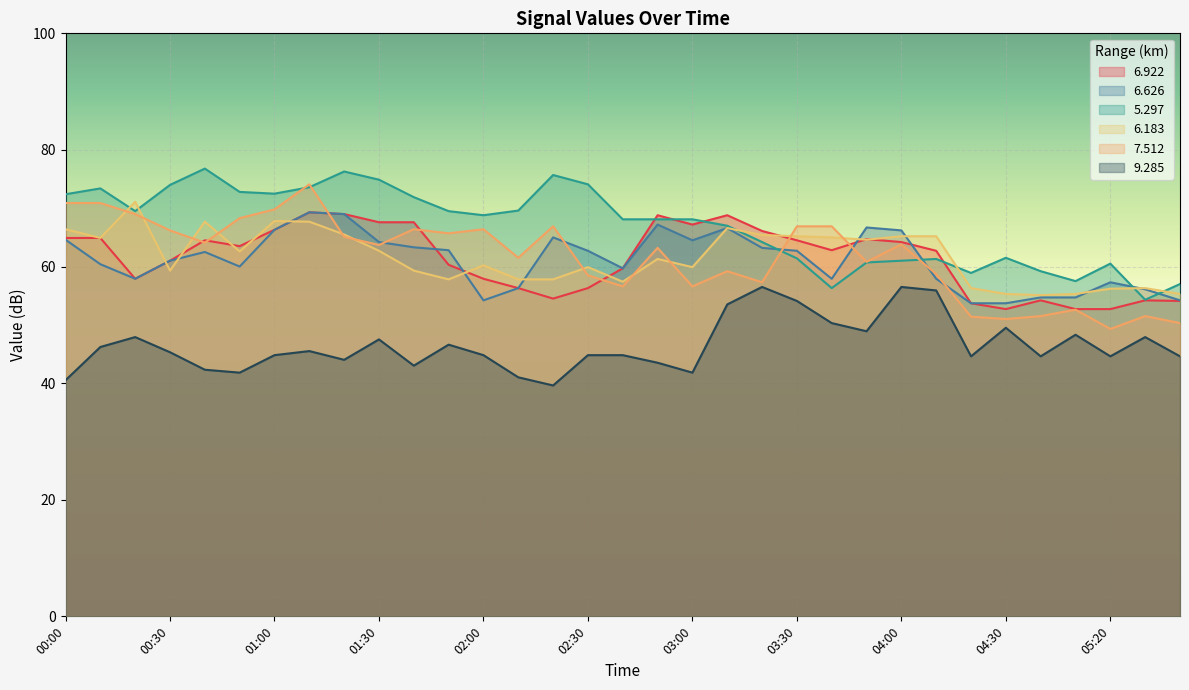

Where is the first local minimum for   9.285?

00:50